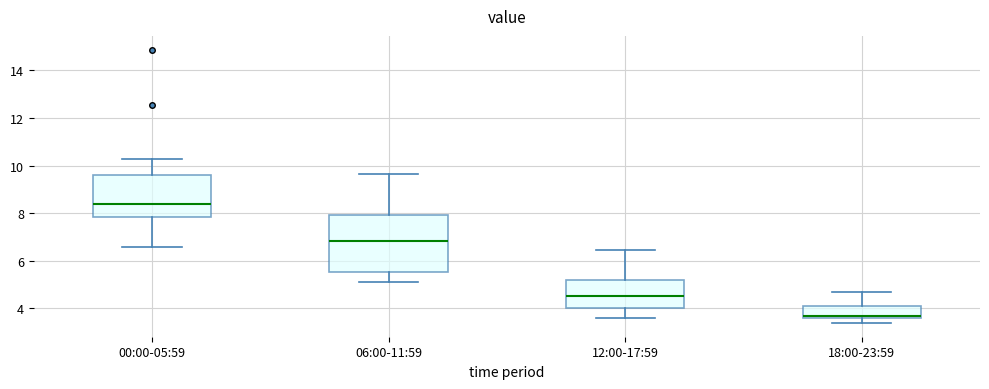

Reading left to right, read every box against the y-axis: the position of its median line, the range the box covers, and the ends of its whiskers. The values are not printed on the chart, so give them approximately, as read against the axis.

00:00-05:59: median 8.4, box 7.8 to 9.6, whiskers 6.6 to 10.2
06:00-11:59: median 6.8, box 5.6 to 8.0, whiskers 5.2 to 9.6
12:00-17:59: median 4.6, box 4.0 to 5.2, whiskers 3.6 to 6.4
18:00-23:59: median 3.6 (just above the box's lower edge), box 3.6 to 4.0, whiskers 3.4 to 4.6